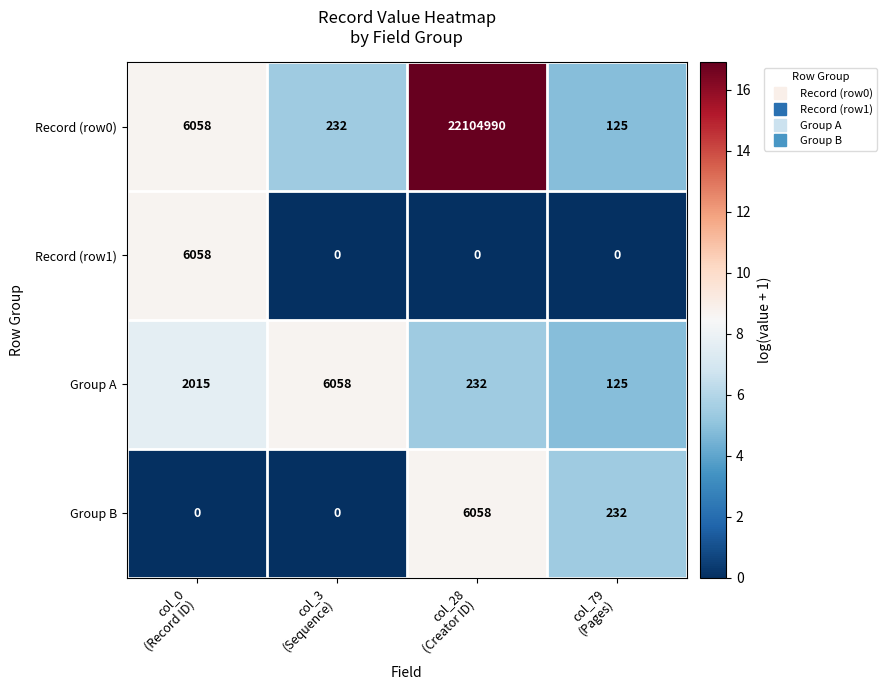

Reading left to right, what are all the values shown in this chart?

Record (row0): 6058	232	22104990	125
Record (row1): 6058	0	0	0
Group A: 2015	6058	232	125
Group B: 0	0	6058	232